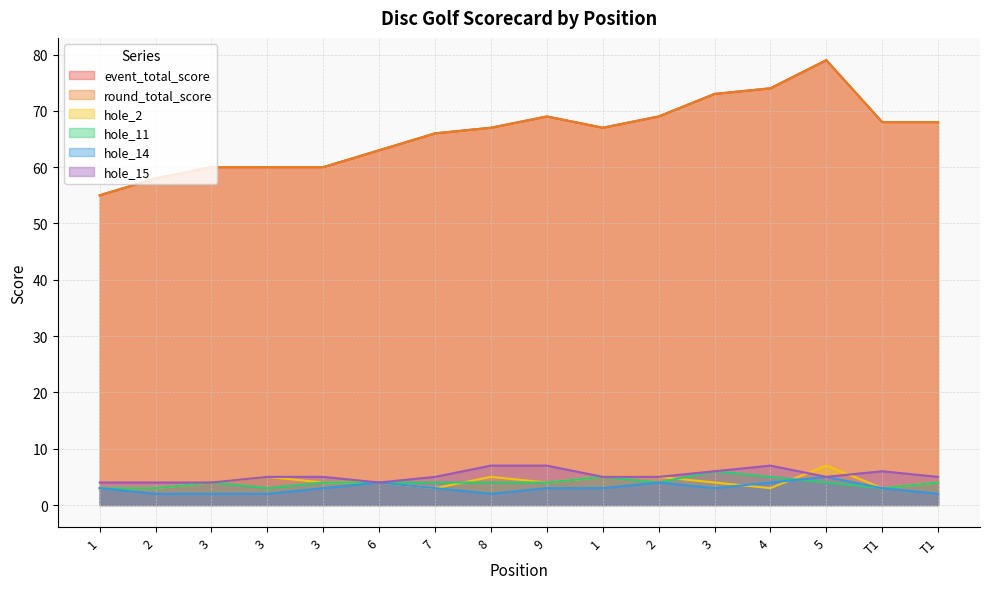

Which series has the largest total across all categories?

event_total_score